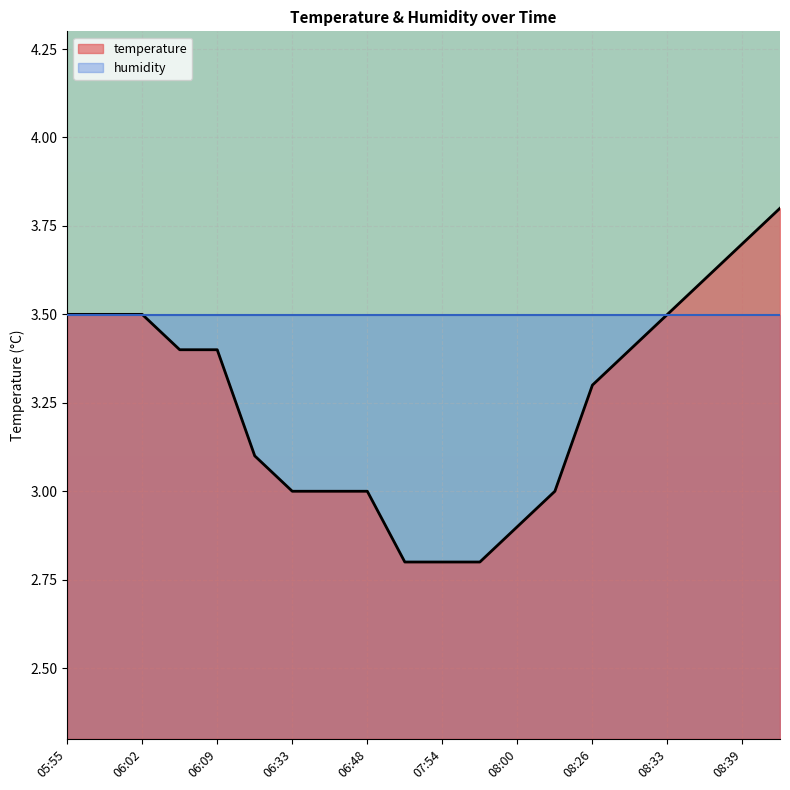

Which category has the highest value across all series?

08:42